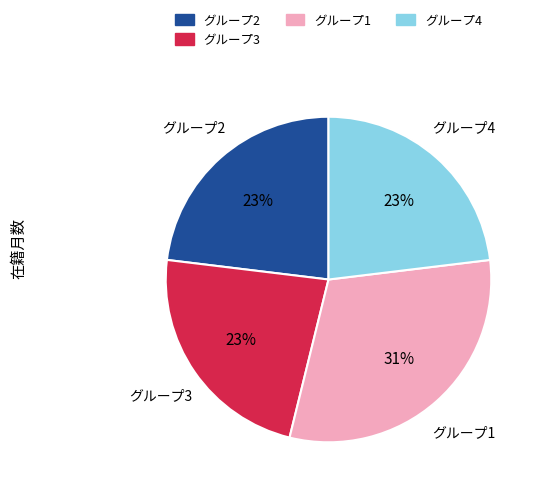

To the nearest percent, what percentage of the pie is グループ1?

31%